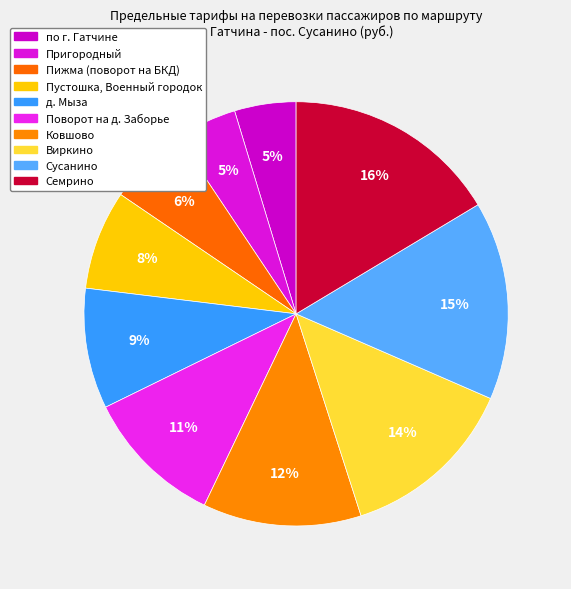

Rank the categories by value from highest to lowest.

Семрино, Сусанино, Виркино, Ковшово, Поворот на д. Заборье, д. Мыза, Пустошка, Военный городок, Пижма (поворот на БКД), по г. Гатчине, Пригородный